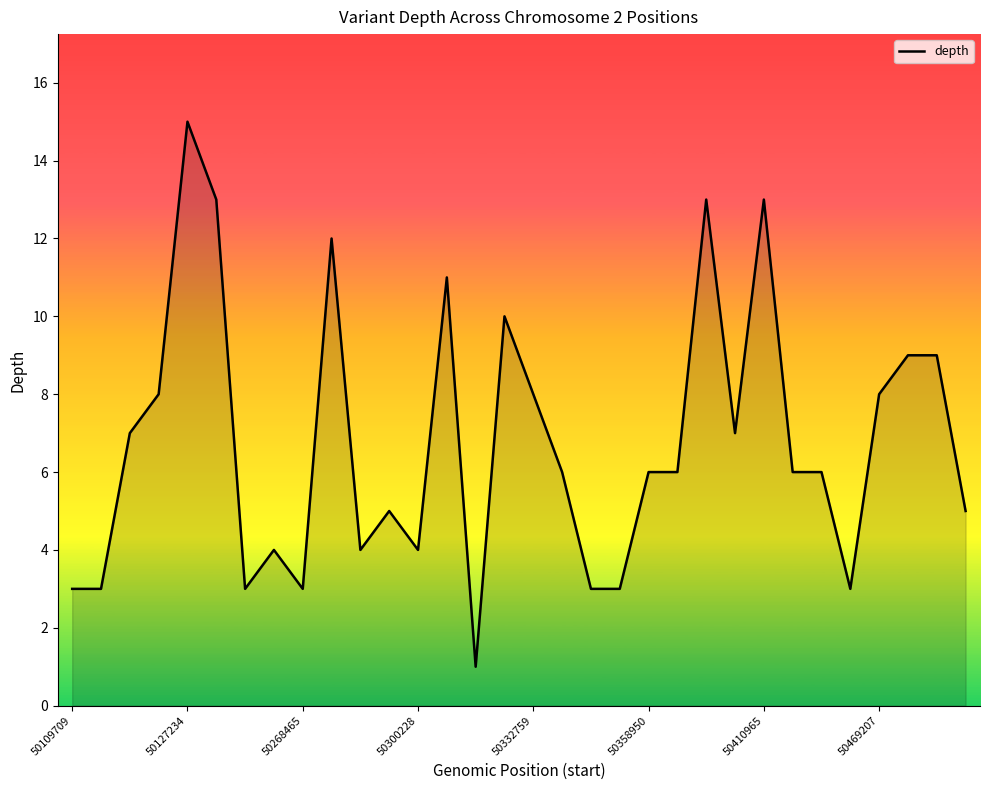

What is the difference between the maximum and minimum values?

14